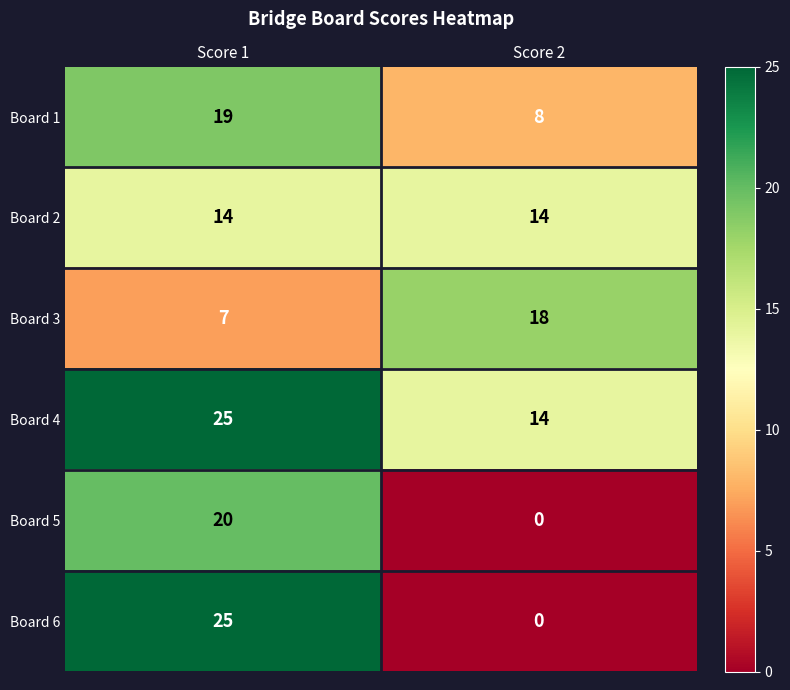

What is the total value across all series at Score 2?

54